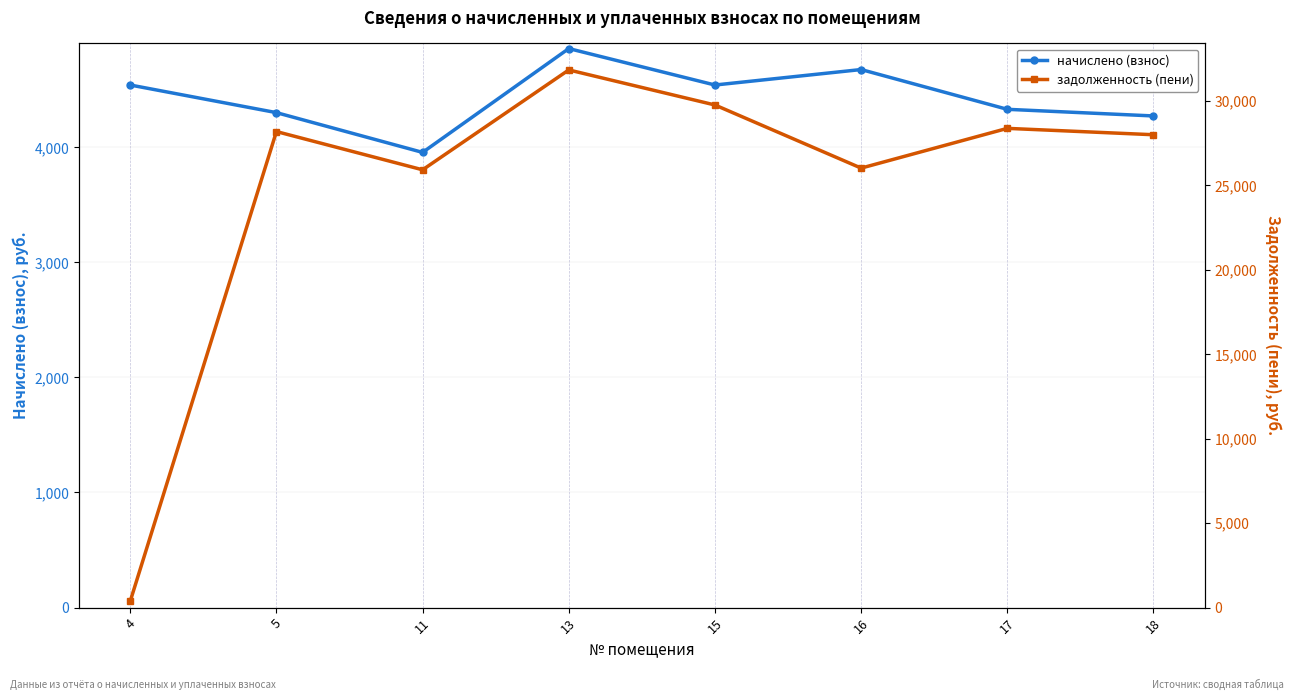

How many values in the начислено (взнос) series exceed 4540?

4